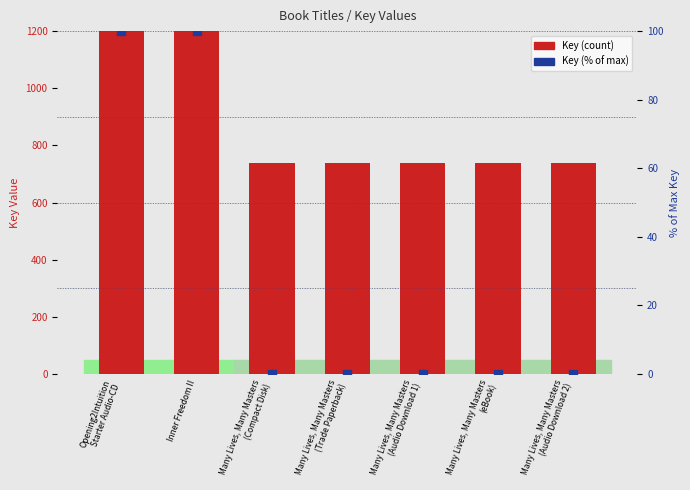

At which category is the sum across all series the highest?

Inner Freedom II